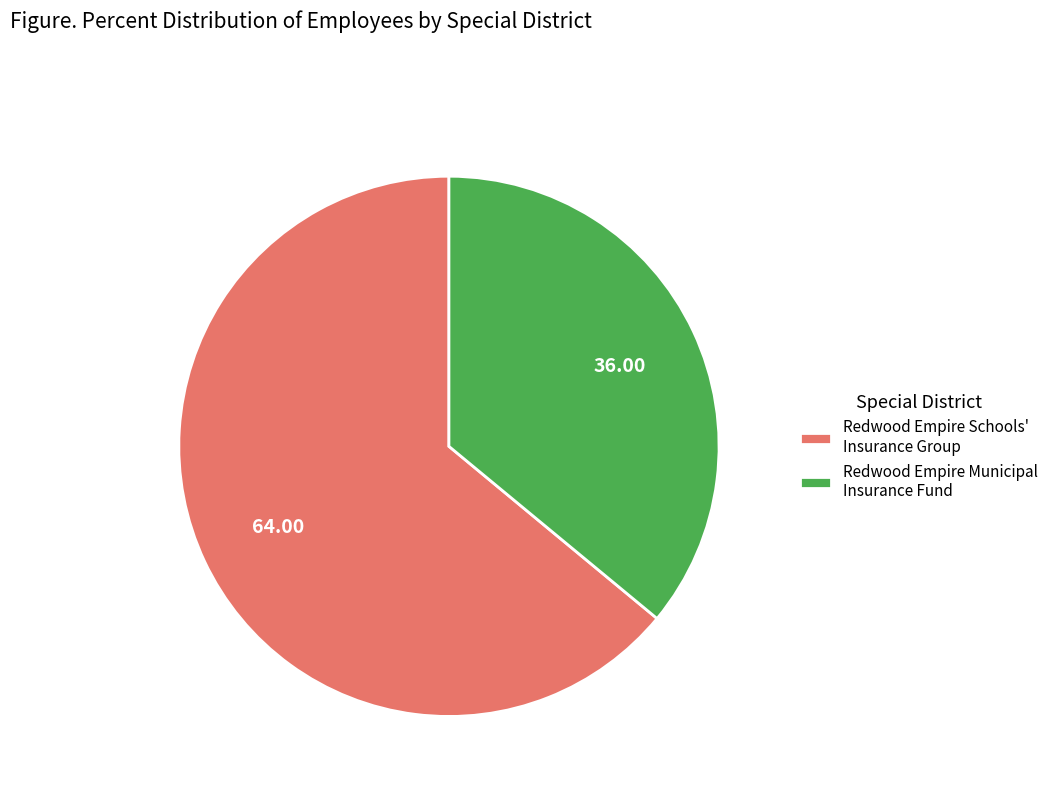

Which slice represents more than half of the pie?

Redwood Empire Schools' Insurance Group